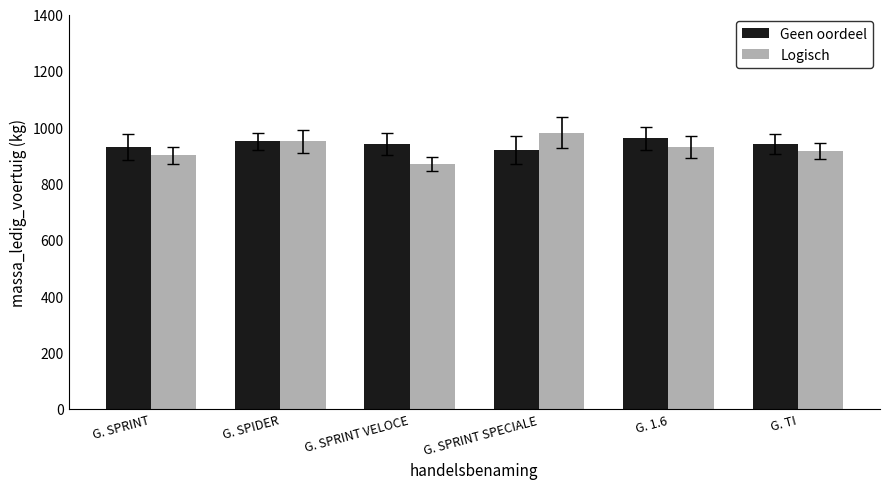

What value does the Logisch series have at G. SPRINT, to the nearest 50?

900